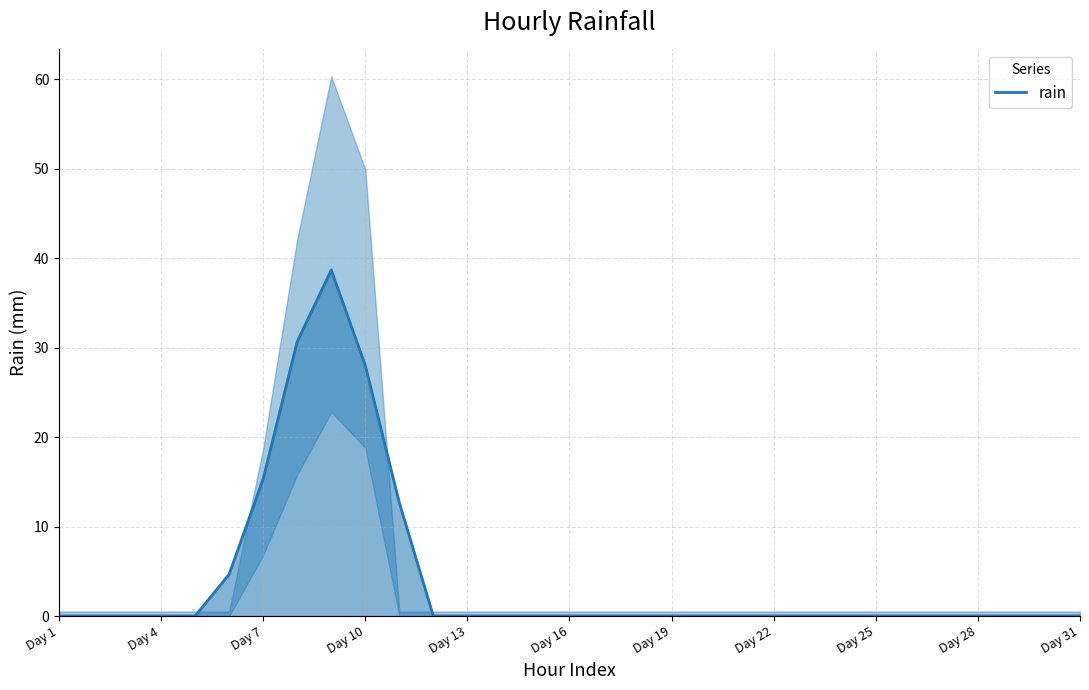

True or false: rain has a value of -15.3 at Day 4.

False